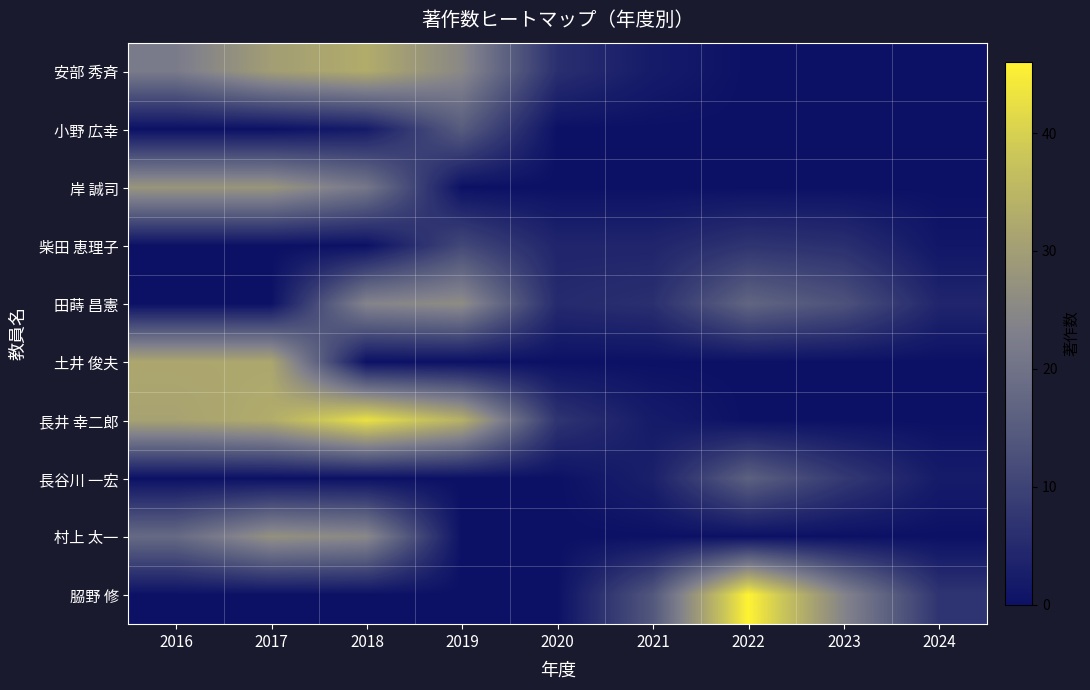

Between 2018 and 2022, which series saw the biggest shift?

𦚰野 修